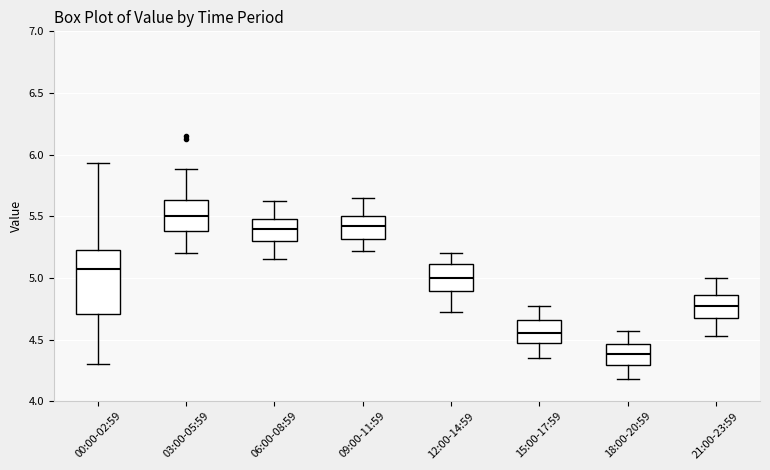

Comparing the boxes themselves (not the whiskers), which one is the tallest?

00:00-02:59